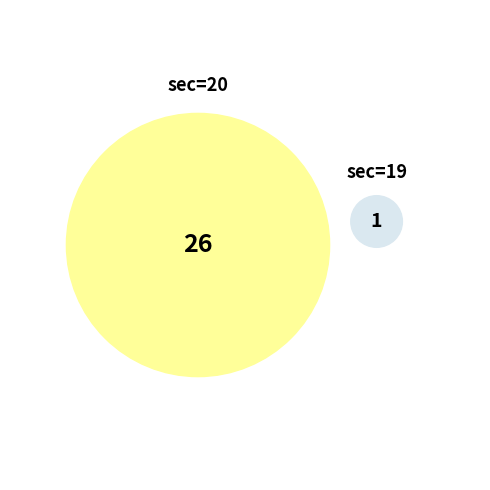

Rank the categories by value from lowest to highest.

sec=19, sec=20